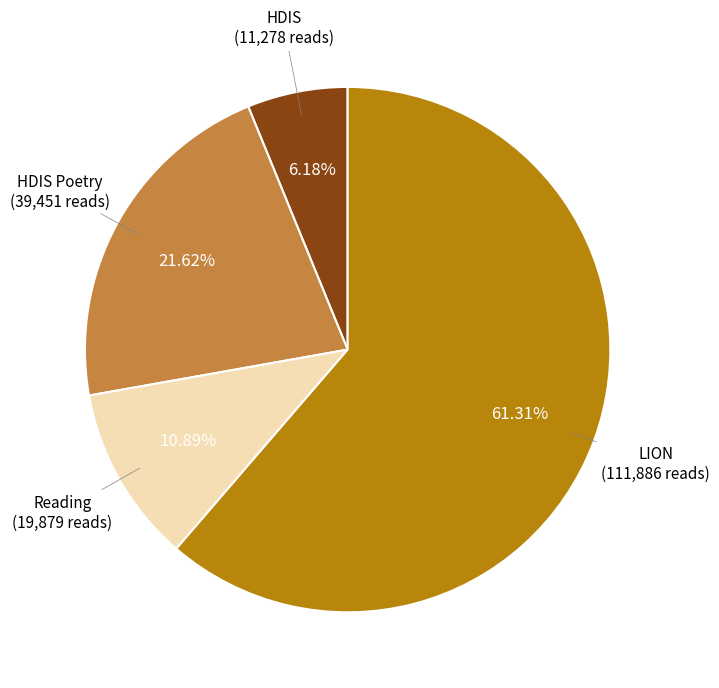

Does any single category account for the majority?

Yes